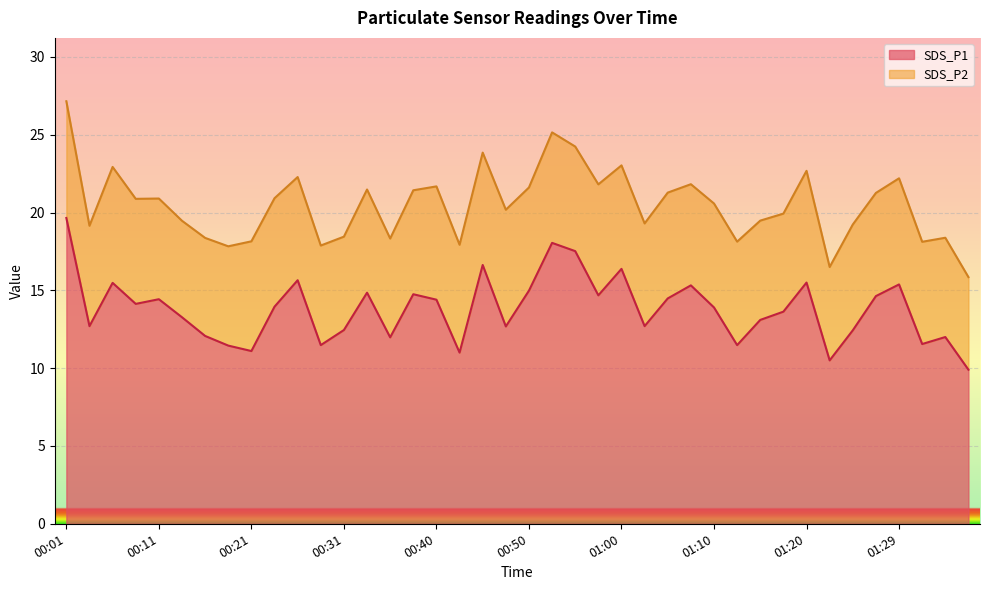

What is the difference between the second highest and minimum values?

8.2